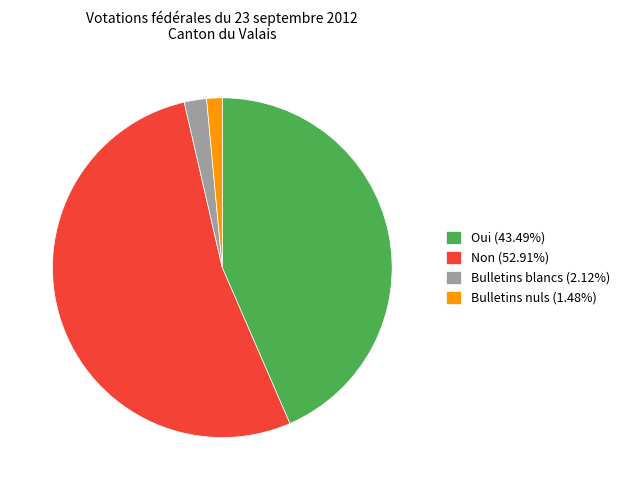

The Bulletins nuls slice represents 11% of the pie. True or false?

False